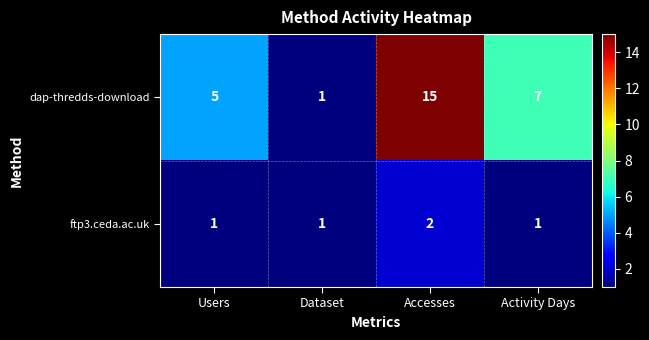

Which series changed the most between Users and Activity Days?

dap-thredds-download